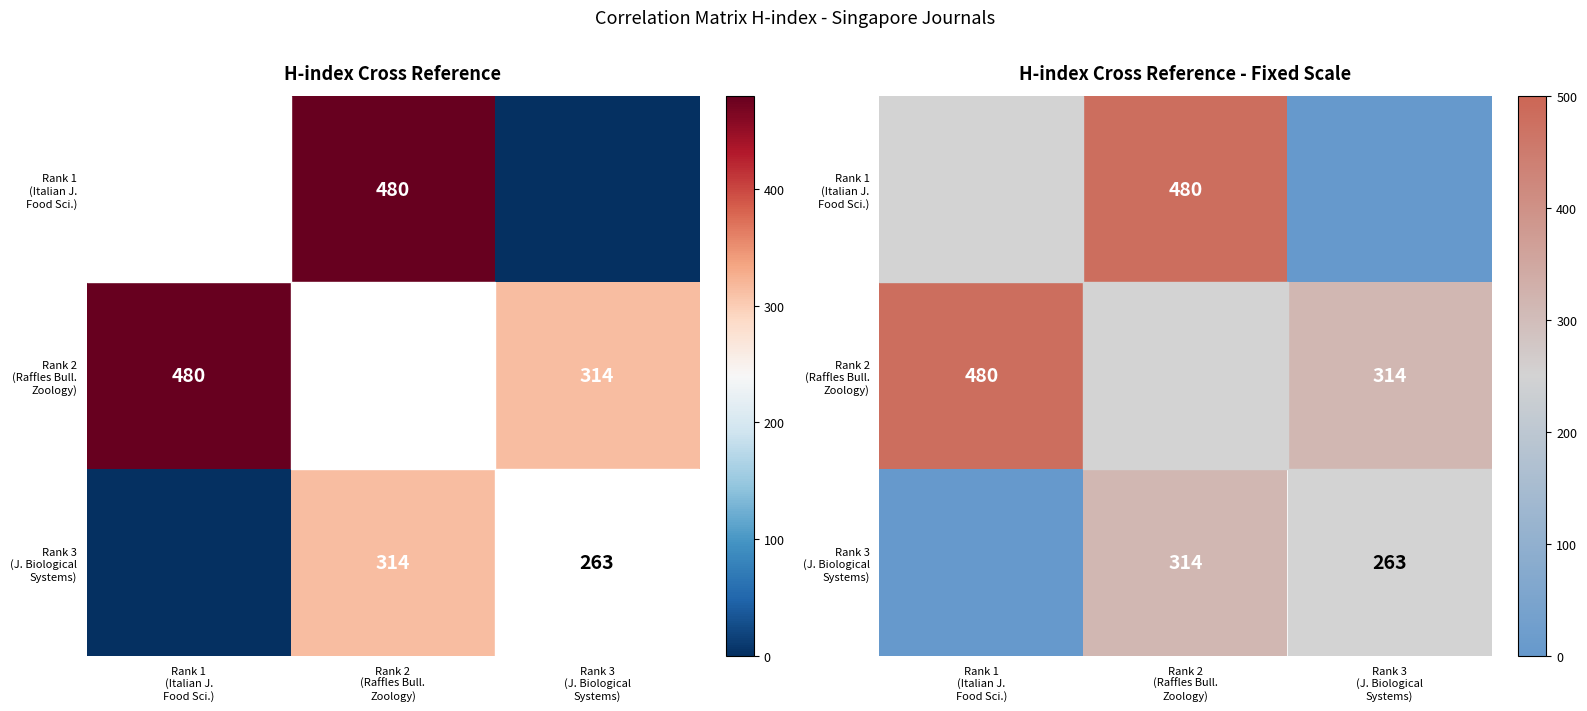

At which label is Rank 2 (Raffles Bull. Zoology) closest to 397?

Rank 1 (Italian J. Food Sci.)